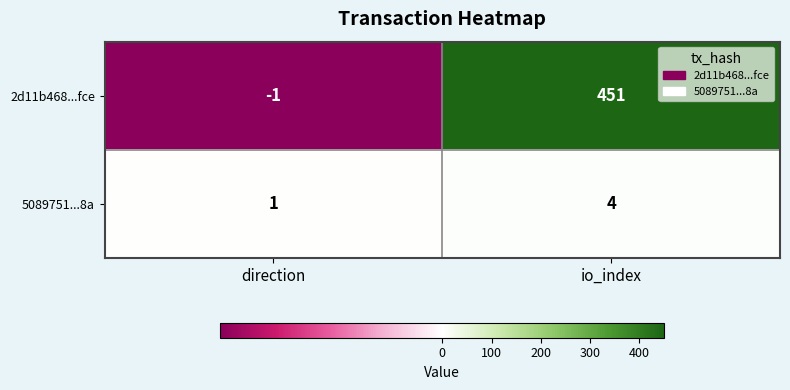

True or false: 5089751...8a has a value of 4 at io_index.

True